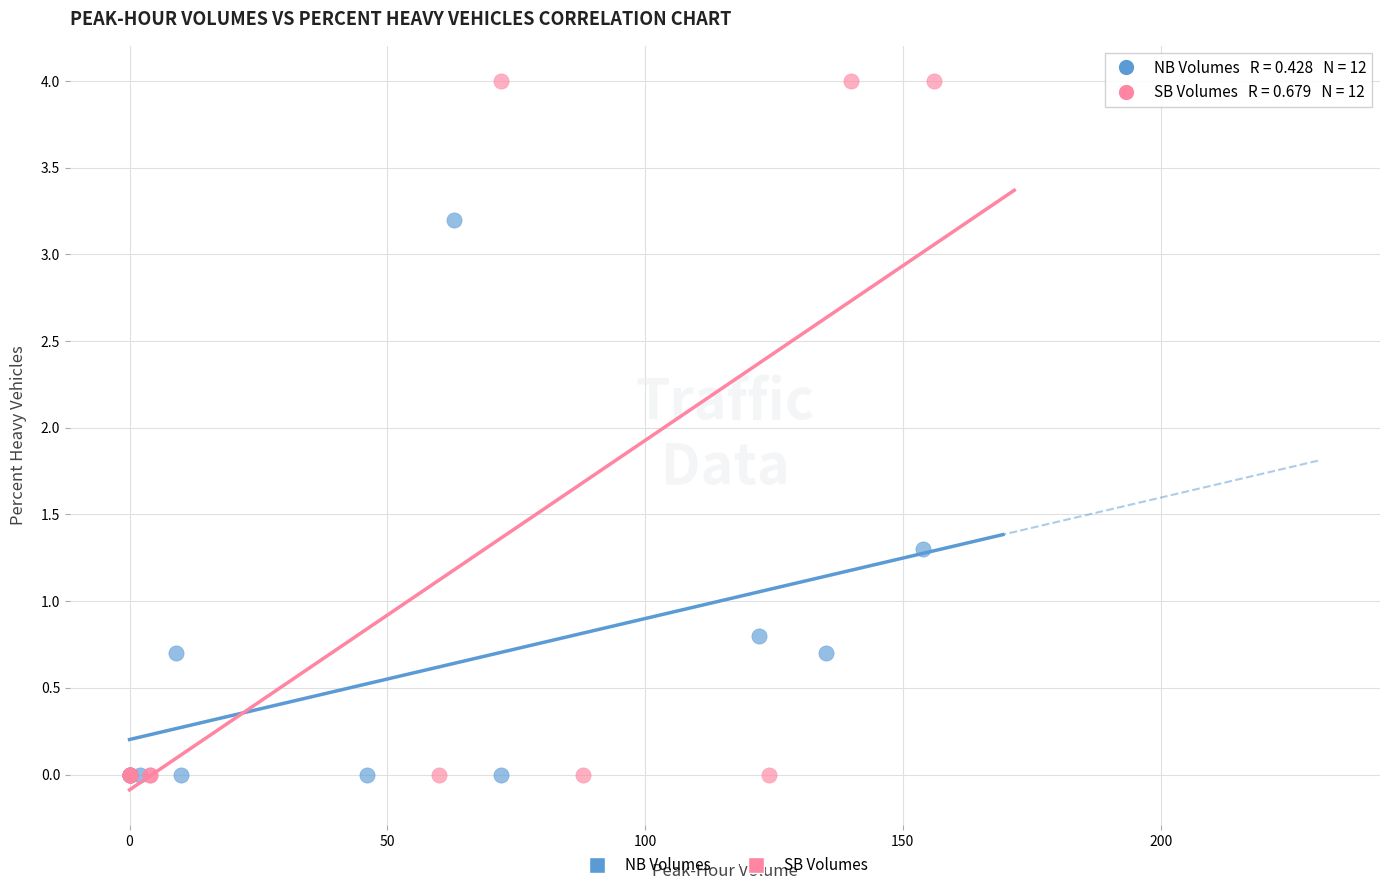

Which series contains the highest Y value?

SB Volumes